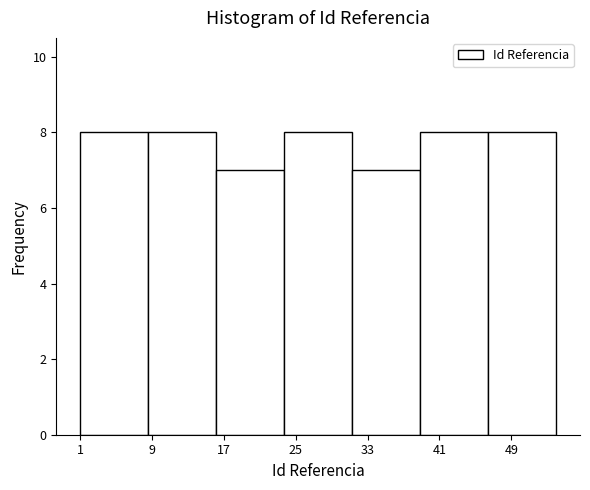

Reading left to right, list every bar in this chart as the range it spans on the x-axis followed by its height. Neither the bar edges nor the heights are printed on the chart, so give them approximately, as read against the axes.

1 to 9: 8
9 to 16: 8
16 to 24: 7
24 to 31: 8
31 to 39: 7
39 to 46: 8
46 to 54: 8